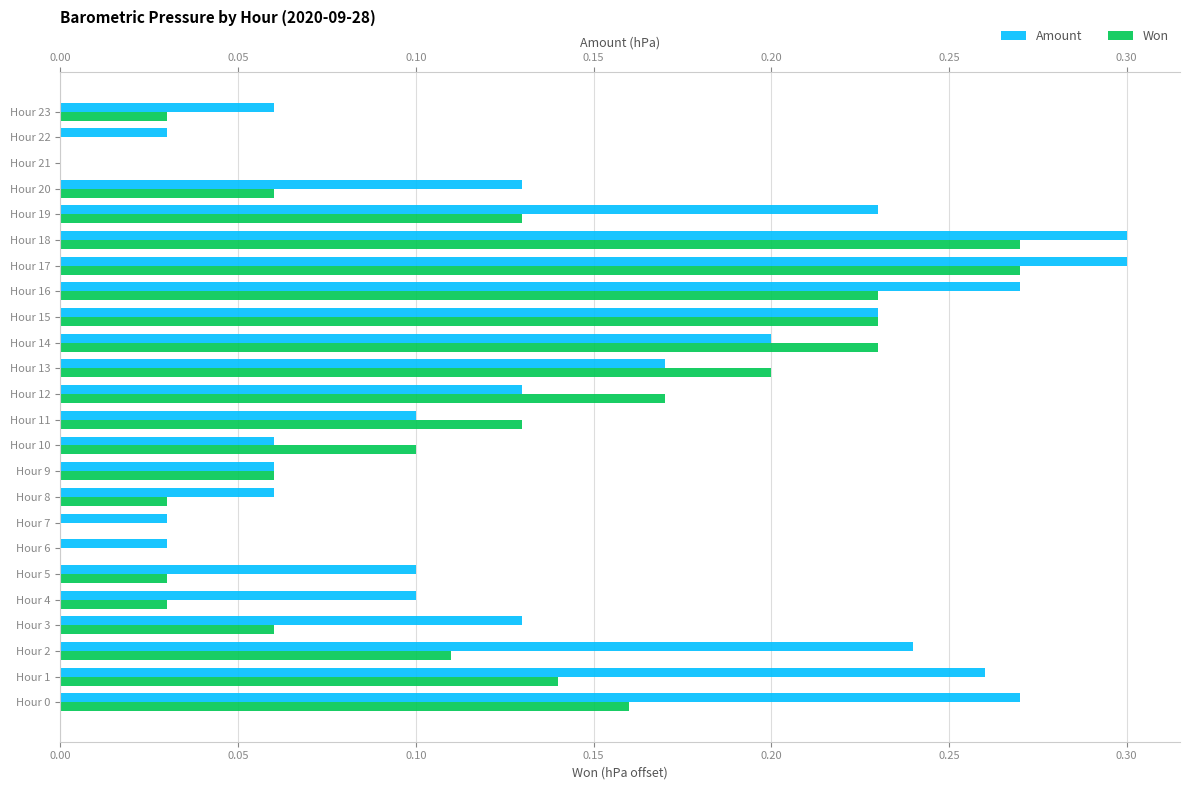

Between Hour 7 and Hour 9, which is larger?

Hour 9